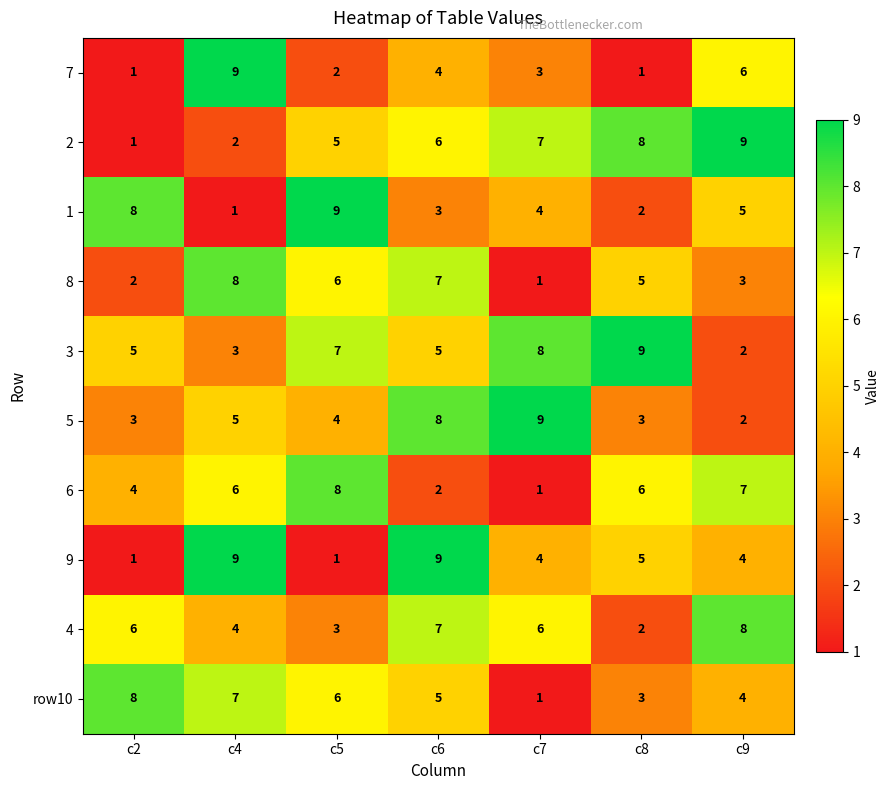

Where does the 7 series first go above 3?

c4